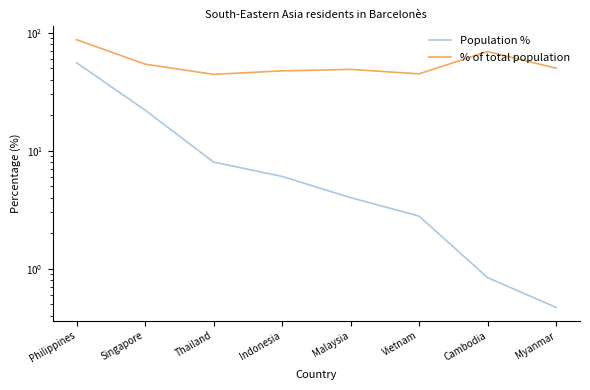

Reading right to left, what are all the values shown in this chart?

Population %: 0.5	0.8	2.8	4.0	6.0	8.0	22.1	55.6
% of total population: 50.0	69.2	44.8	48.9	47.5	44.3	54.1	87.2